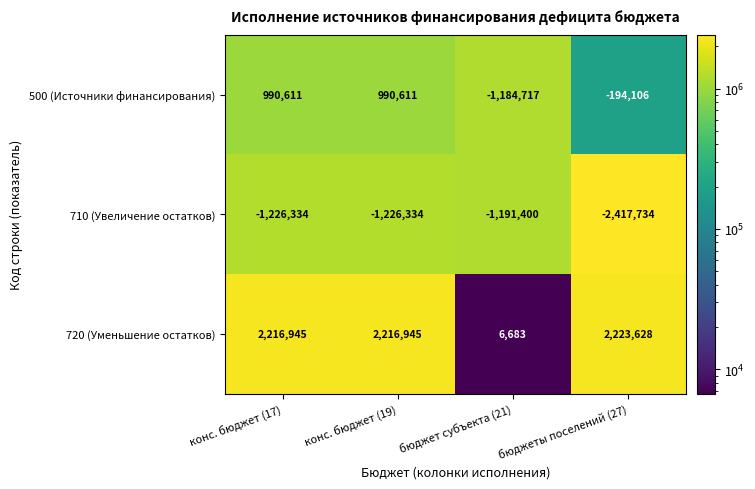

Which series has the largest total across all categories?

720 (Уменьшение остатков)